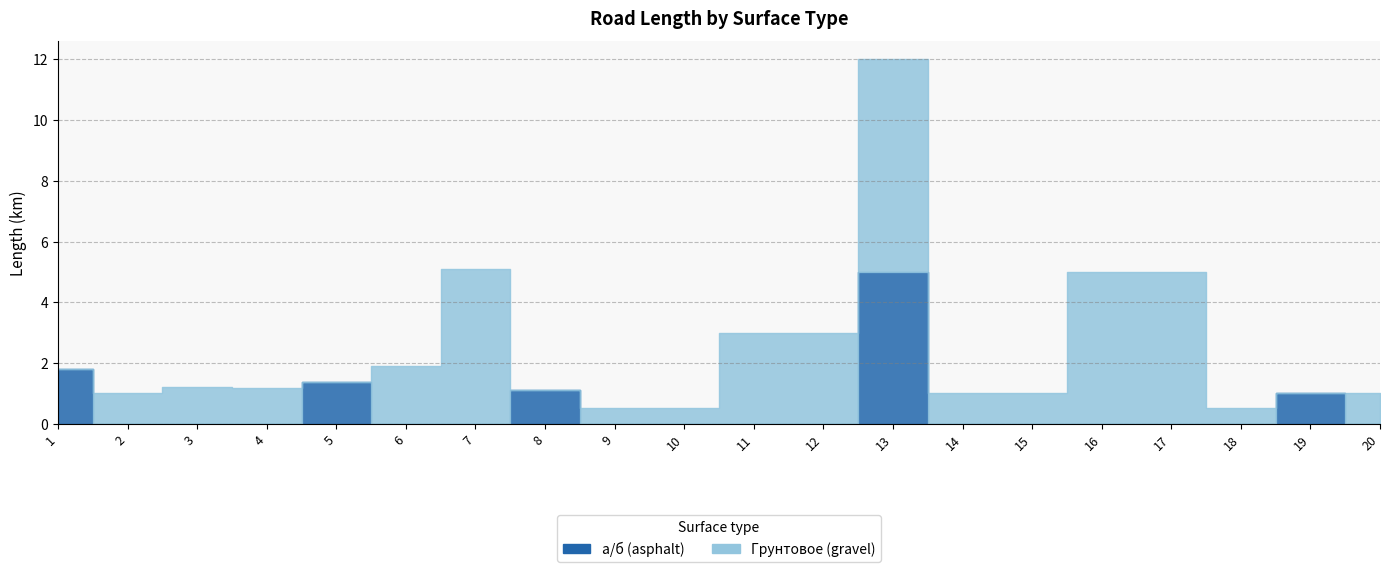

Rank the categories by Грунтовое (gravel) value from highest to lowest.

13, 7, 16, 17, 11, 12, 6, 3, 4, 2, 14, 15, 20, 9, 10, 18, 1, 5, 8, 19